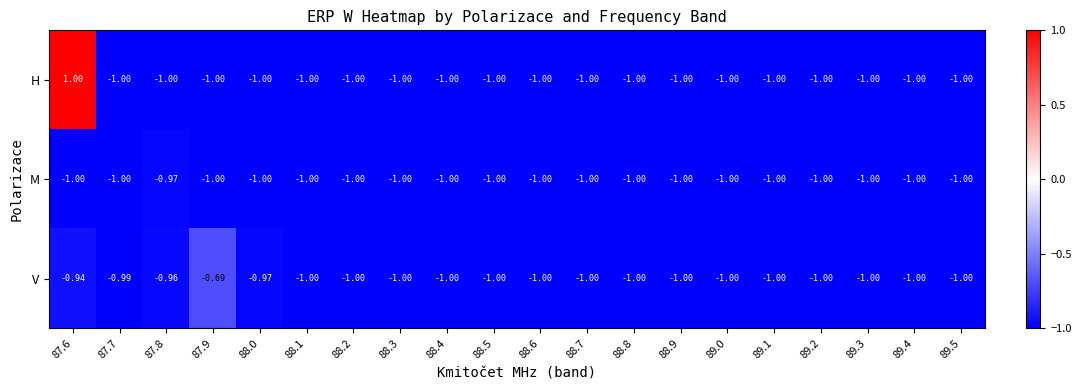

Which series has the widest spread of values?

H